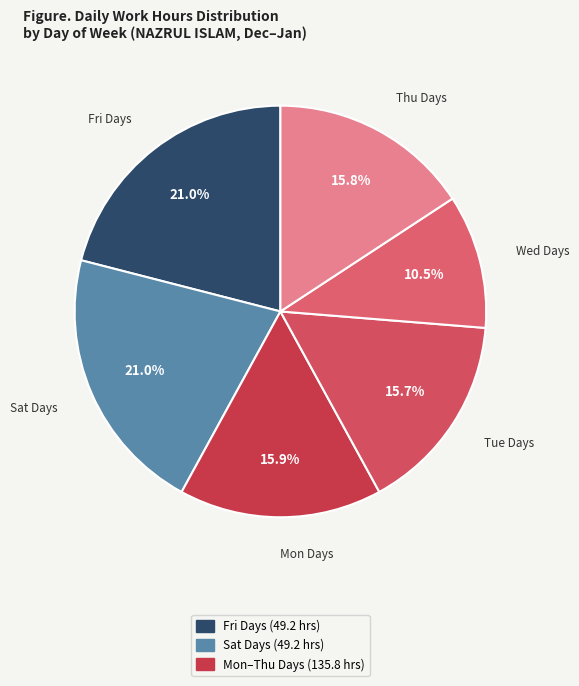

How many segments does this pie chart have?

6